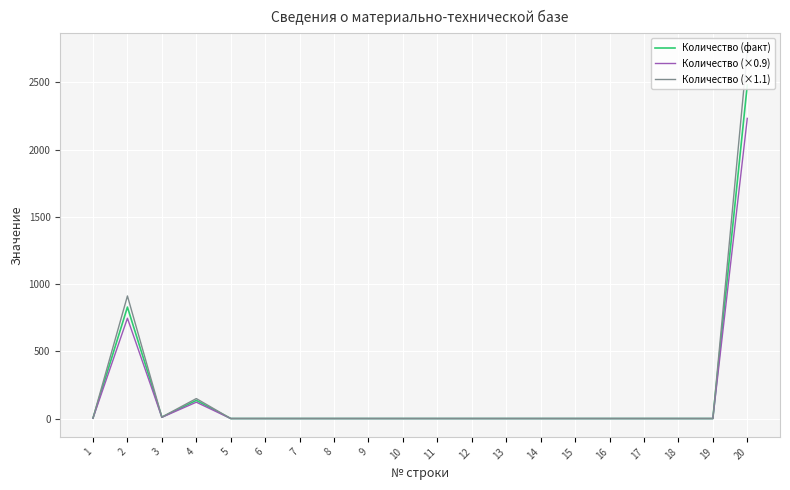

How many series are shown in this chart?

3